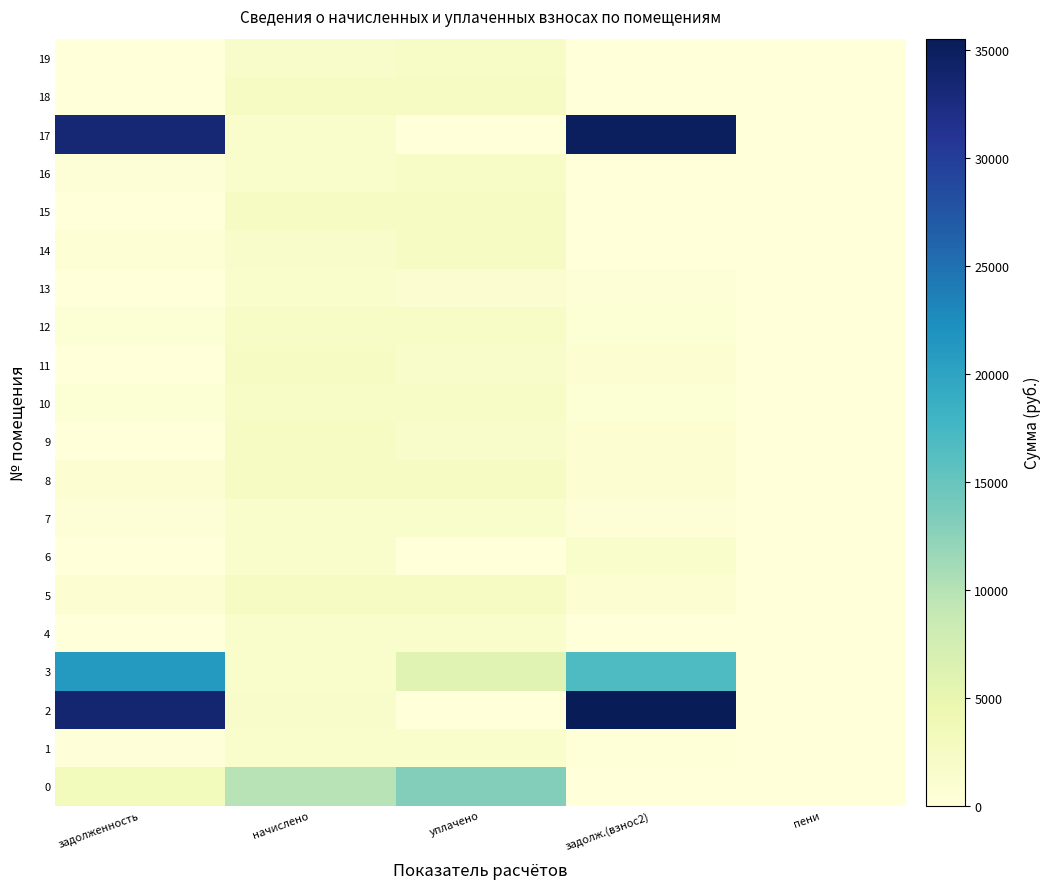

What is the maximum value shown in the chart?

35515.0